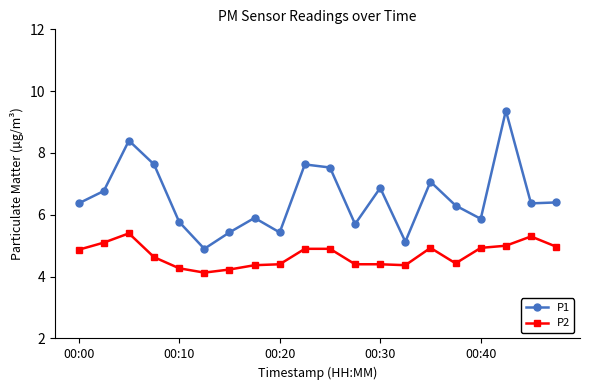

What is the smallest value displayed?

4.1